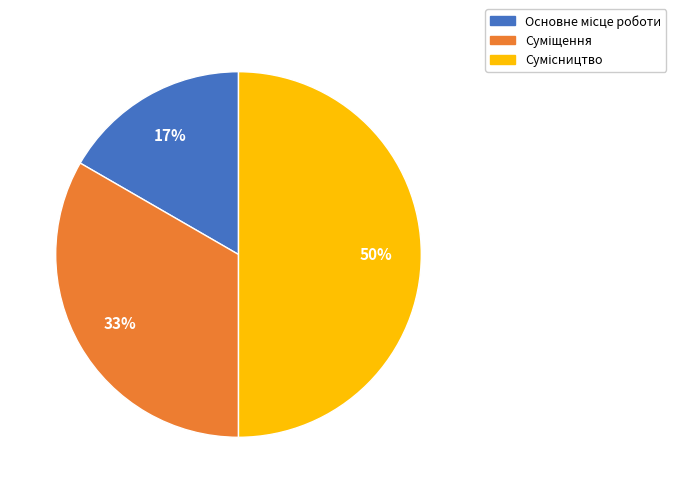

To the nearest percent, what is the average slice percentage?

33%